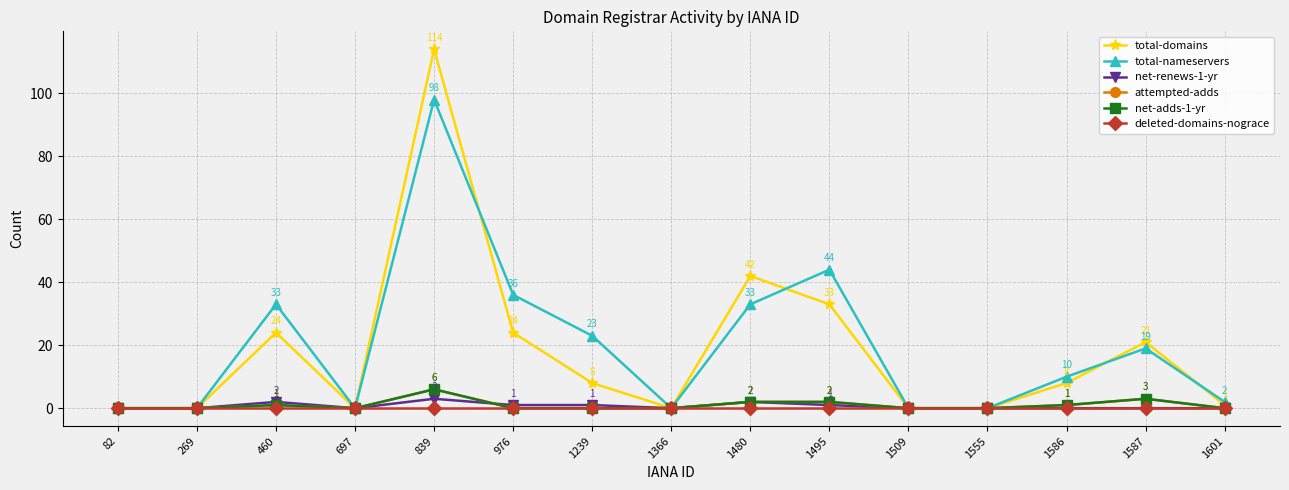

Does the chart have visible grid lines?

Yes